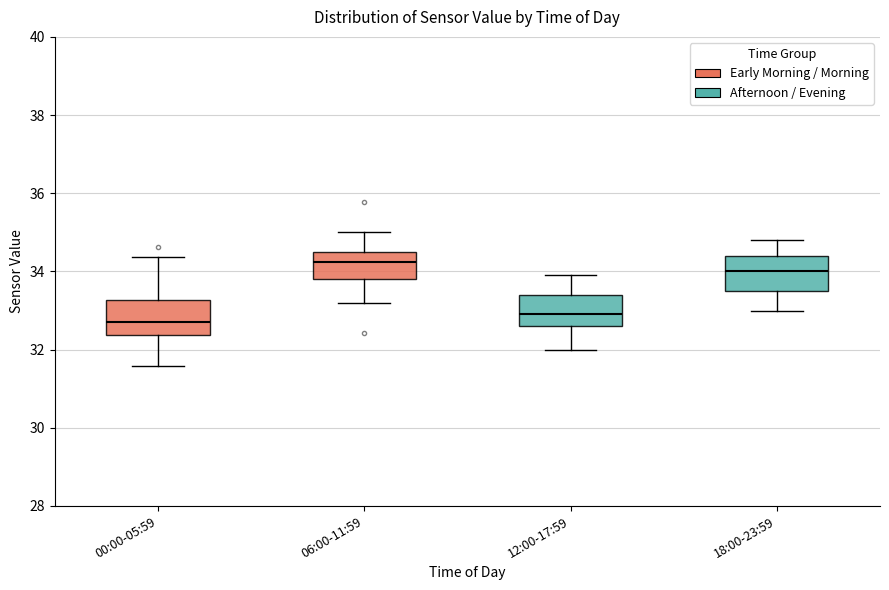

Reading left to right, read every box against the y-axis: the position of its median line, the range the box covers, and the ends of its whiskers. The values are not printed on the chart, so give them approximately, as read against the axis.

00:00-05:59: median 32.8, box 32.4 to 33.2, whiskers 31.6 to 34.4
06:00-11:59: median 34.2, box 33.8 to 34.6, whiskers 33.2 to 35.0
12:00-17:59: median 33.0, box 32.6 to 33.4, whiskers 32.0 to 34.0
18:00-23:59: median 34.0, box 33.6 to 34.4, whiskers 33.0 to 34.8